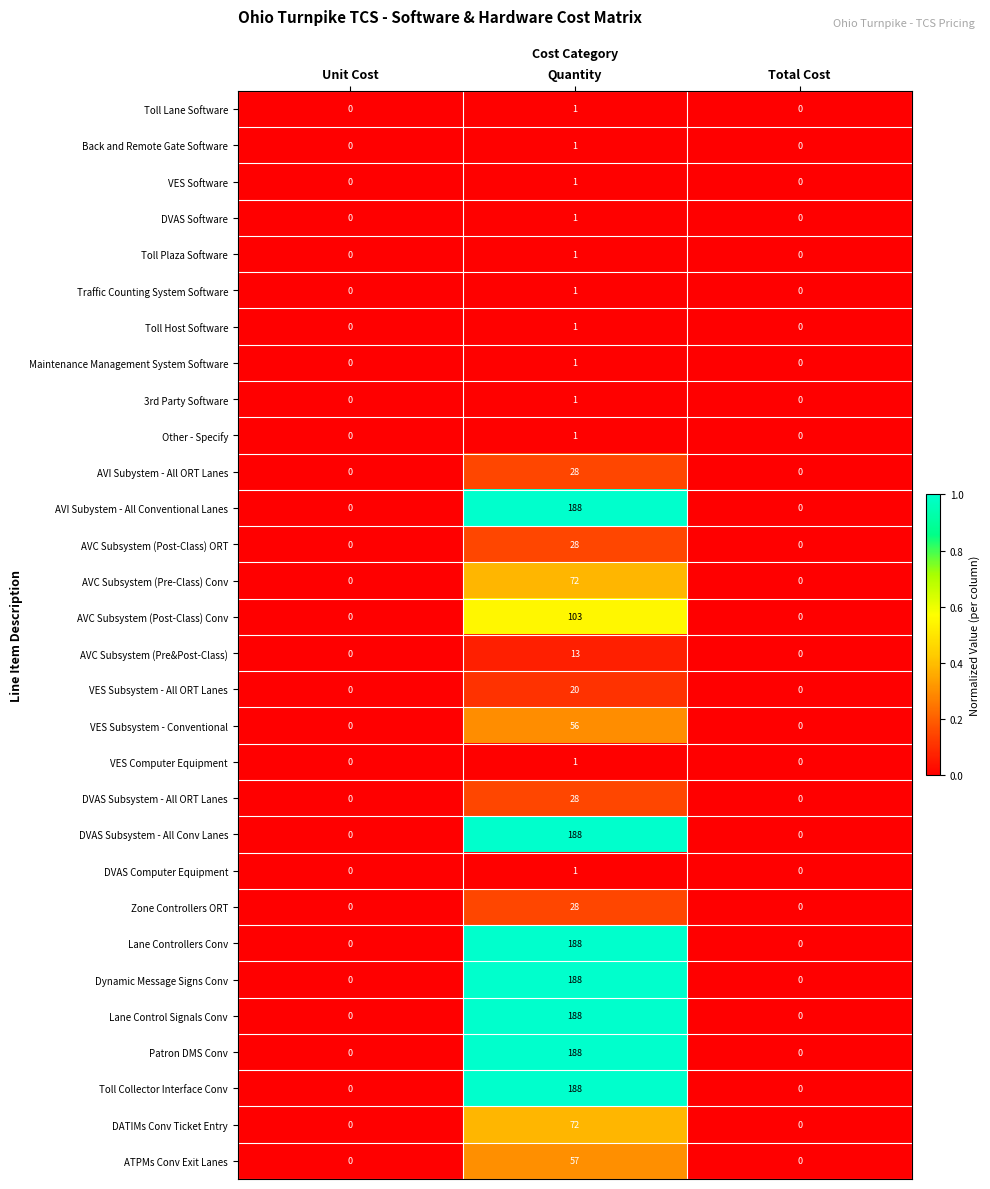

What is the sum of all Patron DMS Conv values?

188